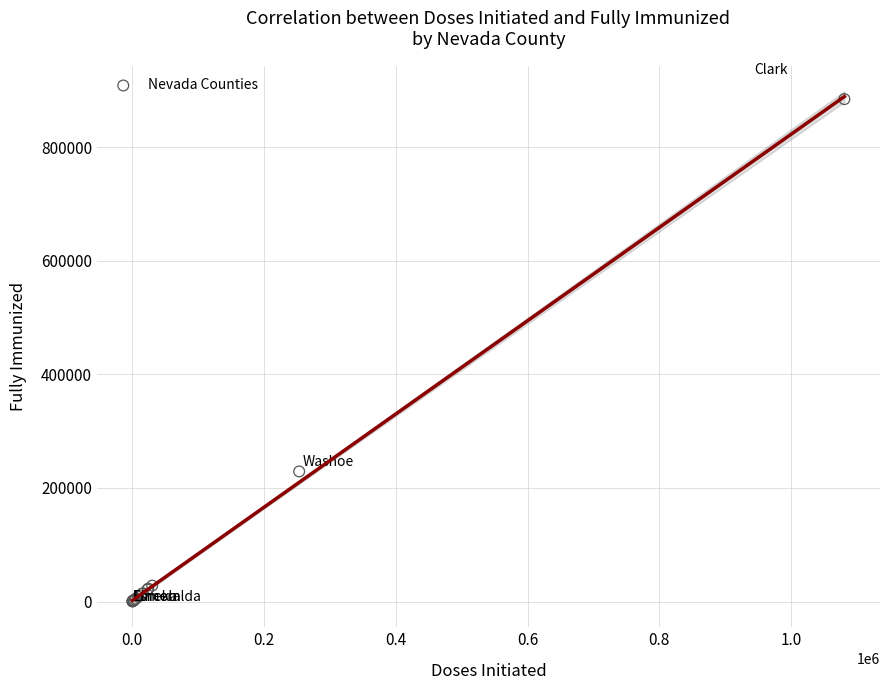

What Y value in the scatter plot is closest to 442707?

229154